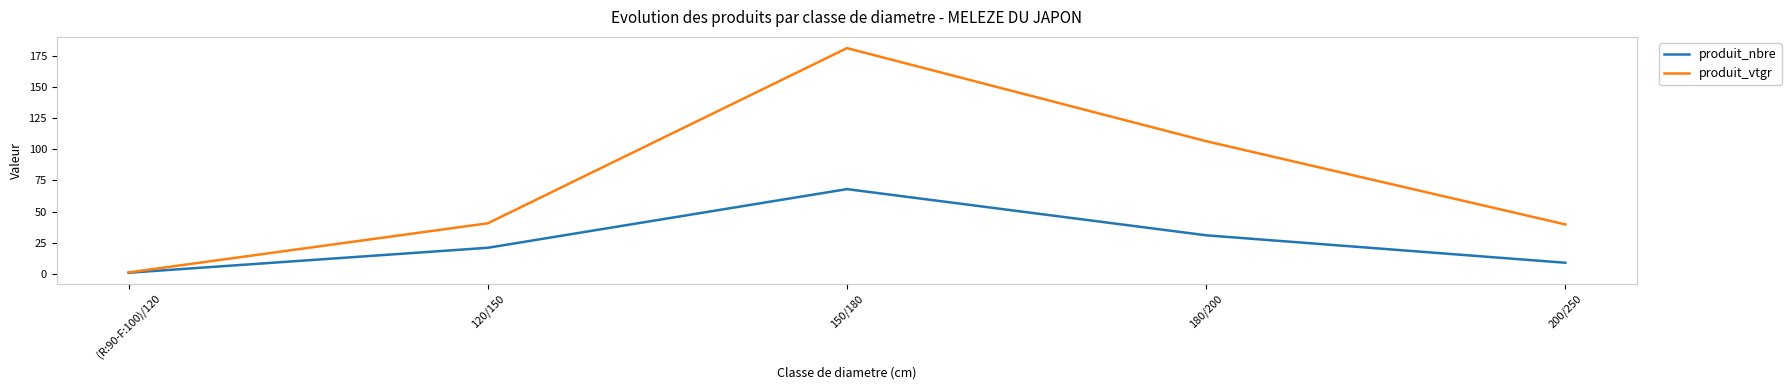

Reading left to right, extract all data points from this chart.

produit_nbre: 1.0	21.0	68.0	31.0	9.0
produit_vtgr: 1.3	40.6	181.0	106.4	39.7